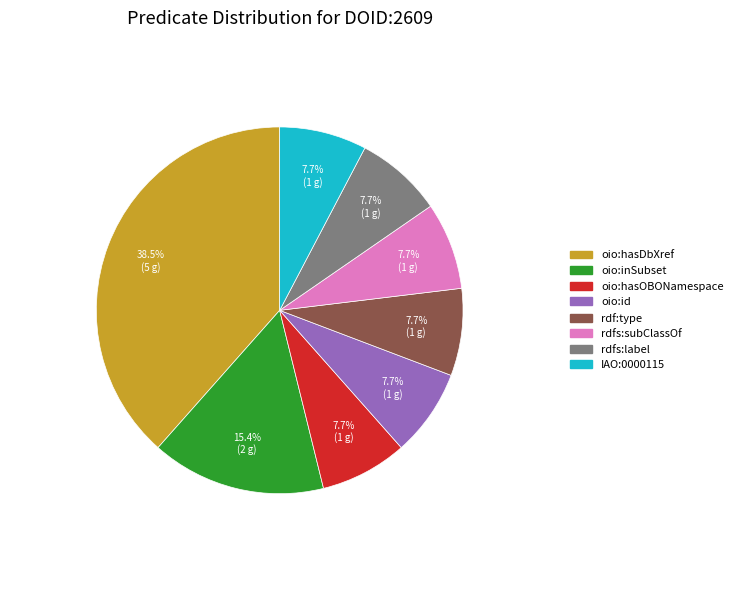

To the nearest percent, what is the difference between the rdfs:subClassOf and oio:hasDbXref slice percentages?

31%